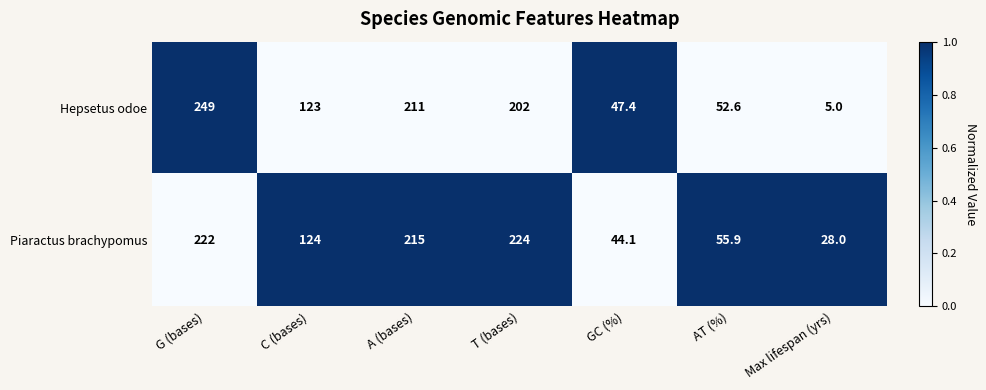

Reading left to right, what are all the values shown in this chart?

Hepsetus odoe: 249.0	123.0	211.0	202.0	47.4	52.6	5.0
Piaractus brachypomus: 222.0	124.0	215.0	224.0	44.1	55.9	28.0